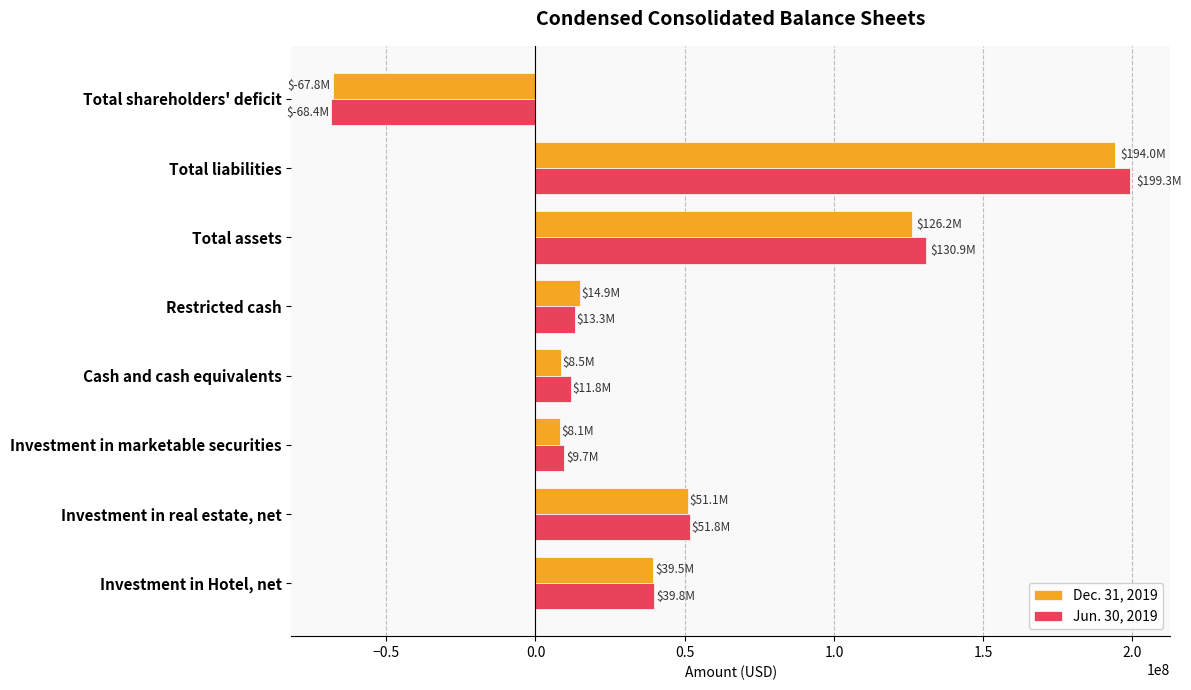

What is the difference between the maximum and minimum values in the Jun. 30, 2019 series?

267737000